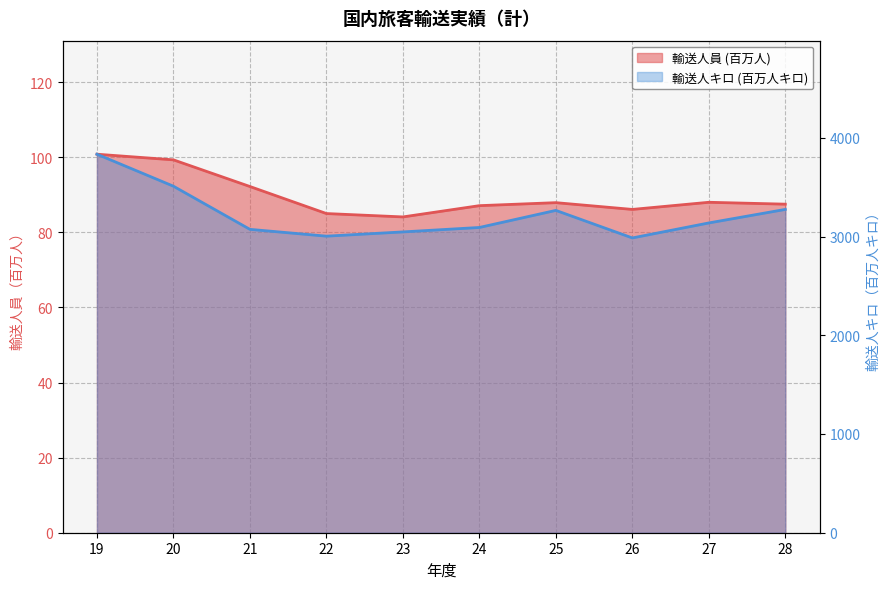

What is the difference between the second highest and second lowest values in the 輸送人員 (百万人) series?

14.3